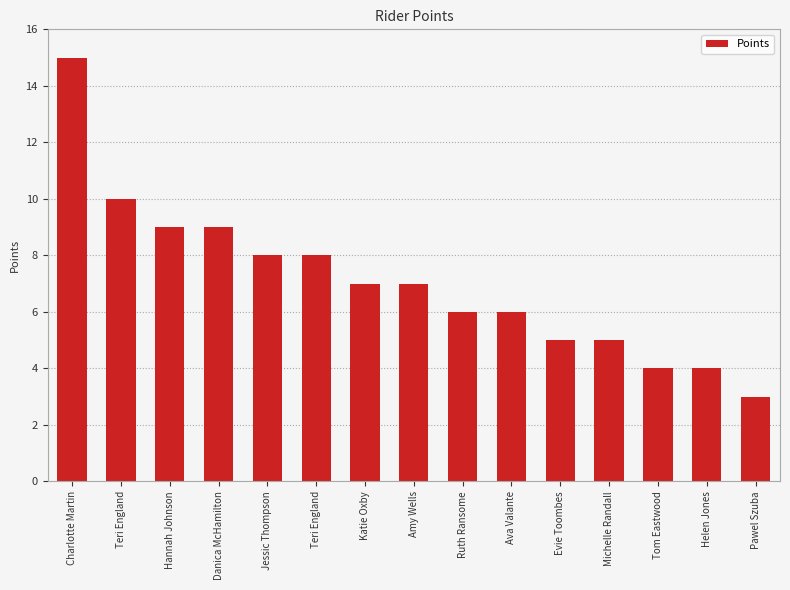

The chart shows a value of 9 at Charlotte Martin. True or false?

False